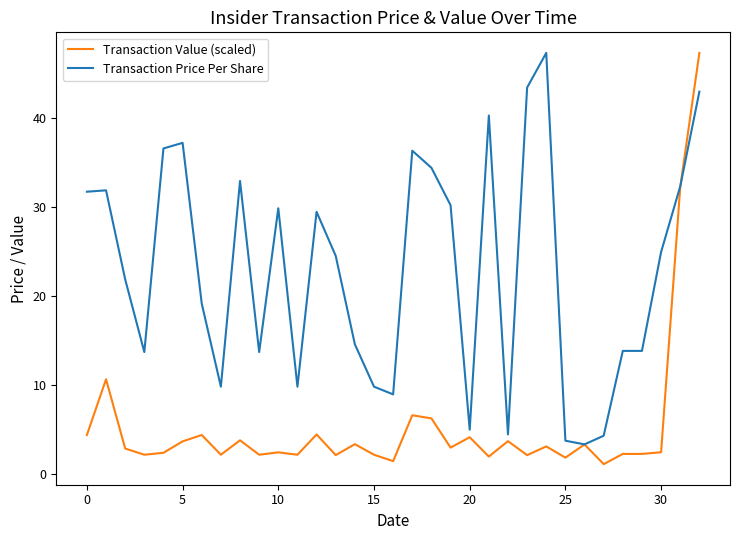

What is the minimum value shown in the chart?

1.2